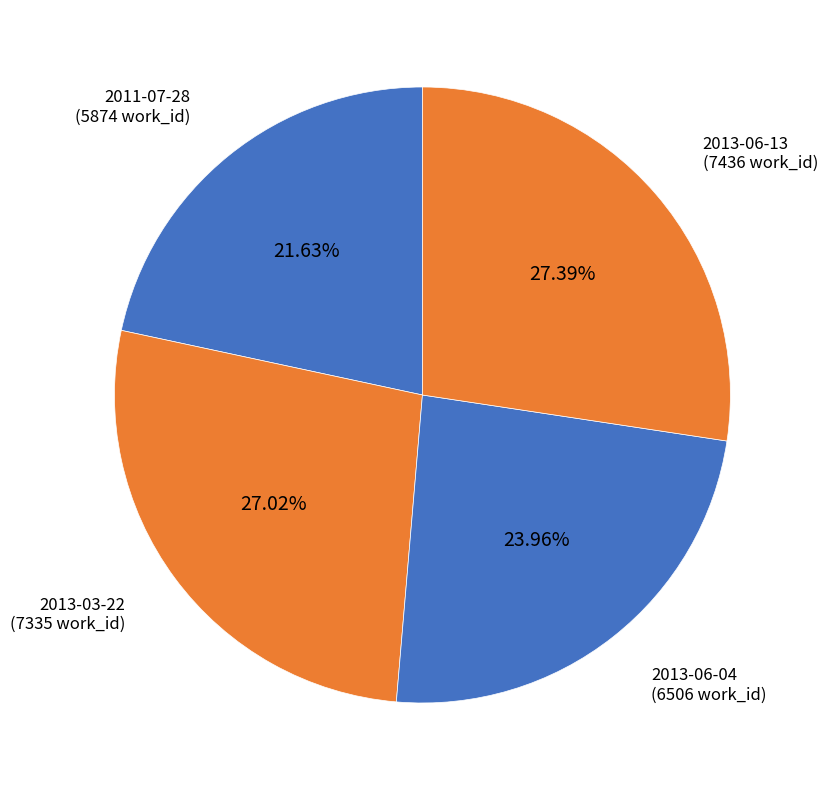

How many segments does this pie chart have?

4